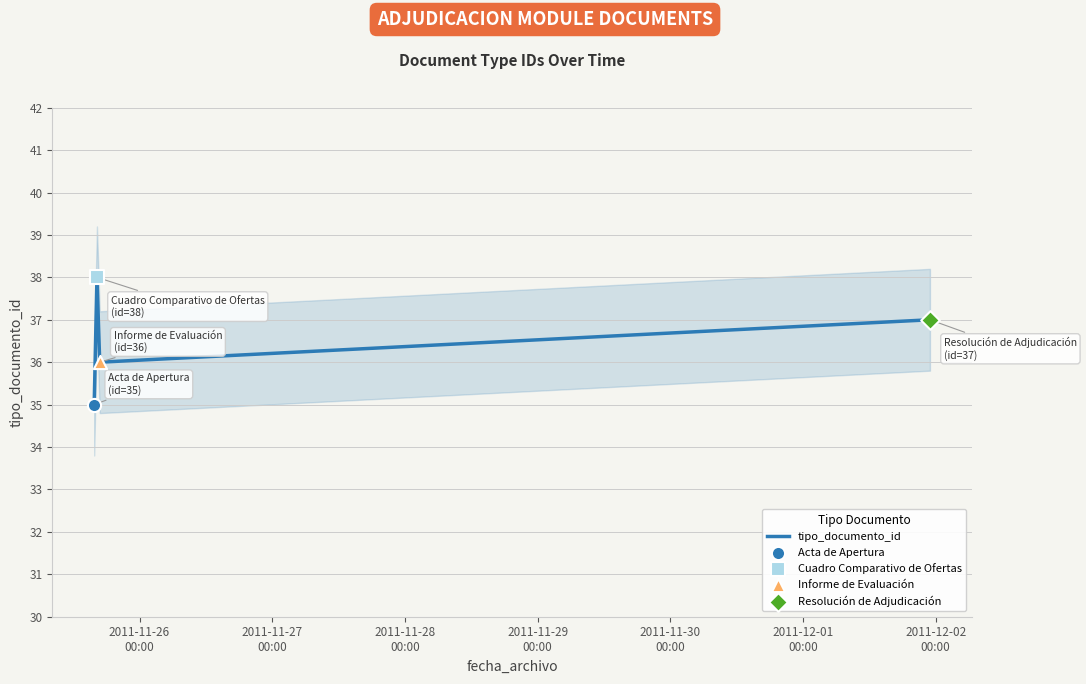

How many interior local valleys does the tipo_documento_id series have?

1